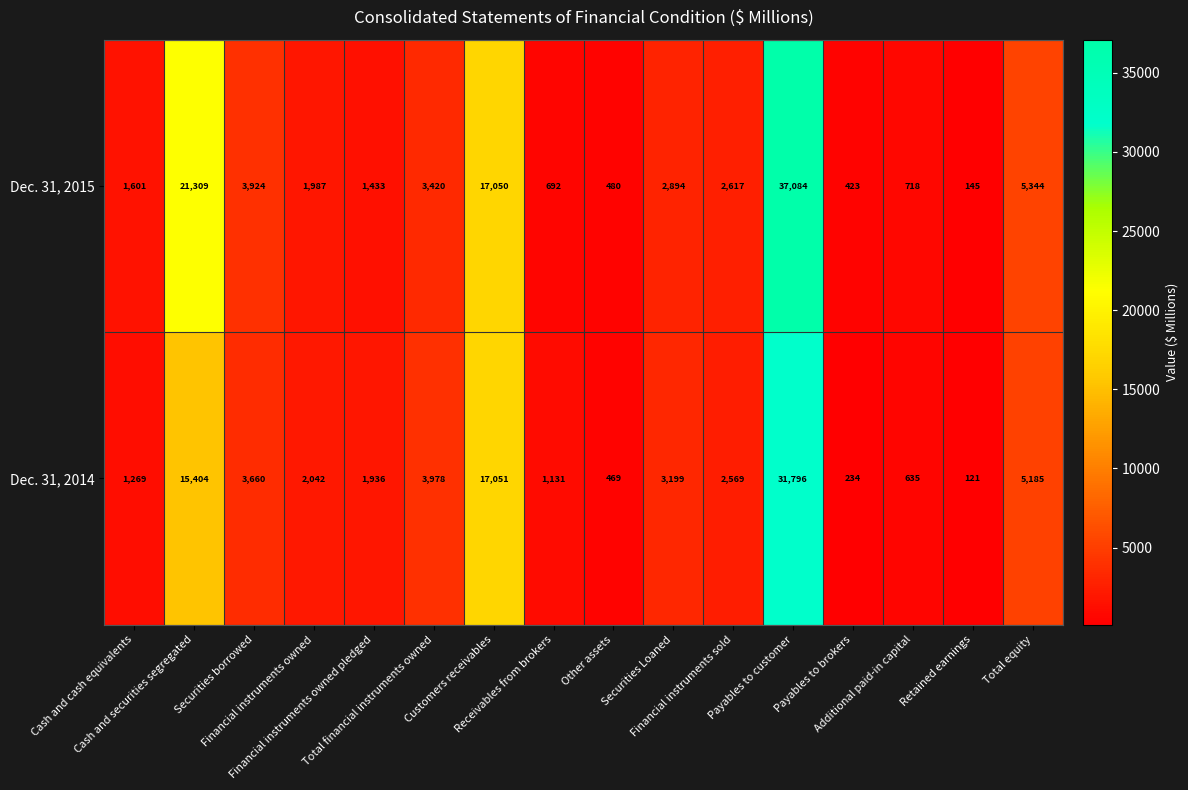

How many data points in Dec. 31, 2014 are less than 2569?

8